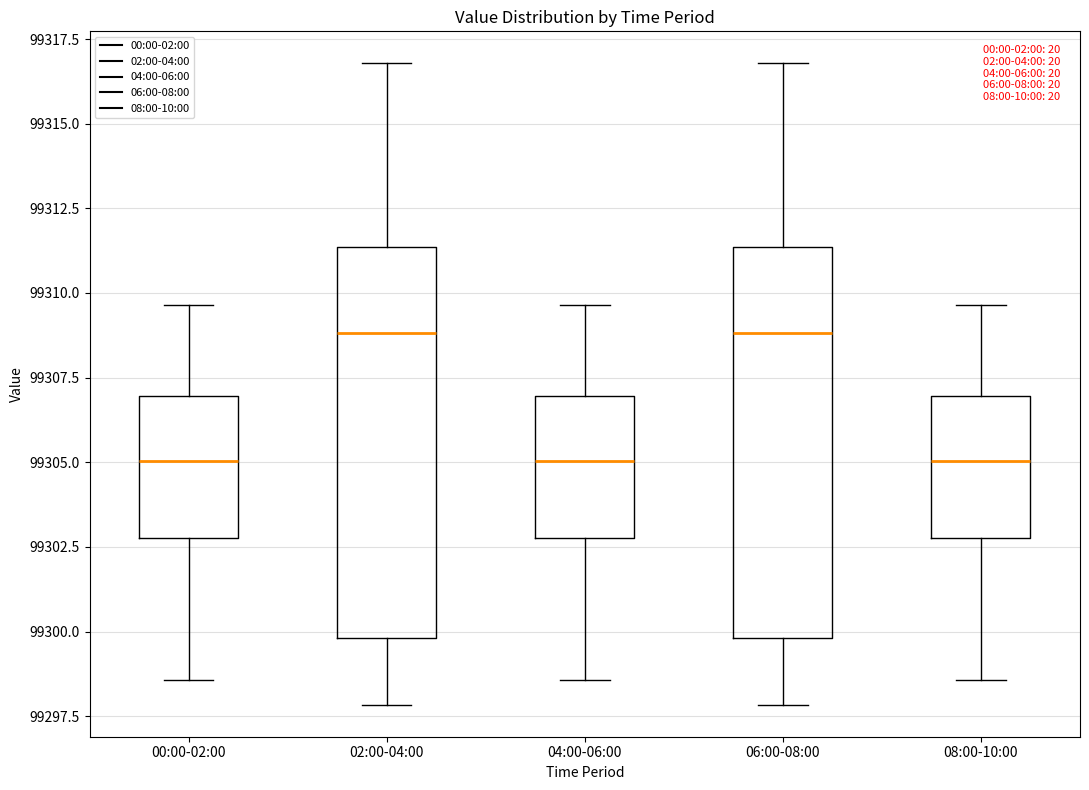

Reading left to right, read every box against the y-axis: the position of its median line, the range the box covers, and the ends of its whiskers. The values are not printed on the chart, so give them approximately, as read against the axis.

00:00-02:00: median 99305.0, box 99303.0 to 99307.0, whiskers 99298.5 to 99309.5
02:00-04:00: median 99309.0, box 99300.0 to 99311.5, whiskers 99298.0 to 99317.0
04:00-06:00: median 99305.0, box 99303.0 to 99307.0, whiskers 99298.5 to 99309.5
06:00-08:00: median 99309.0, box 99300.0 to 99311.5, whiskers 99298.0 to 99317.0
08:00-10:00: median 99305.0, box 99303.0 to 99307.0, whiskers 99298.5 to 99309.5